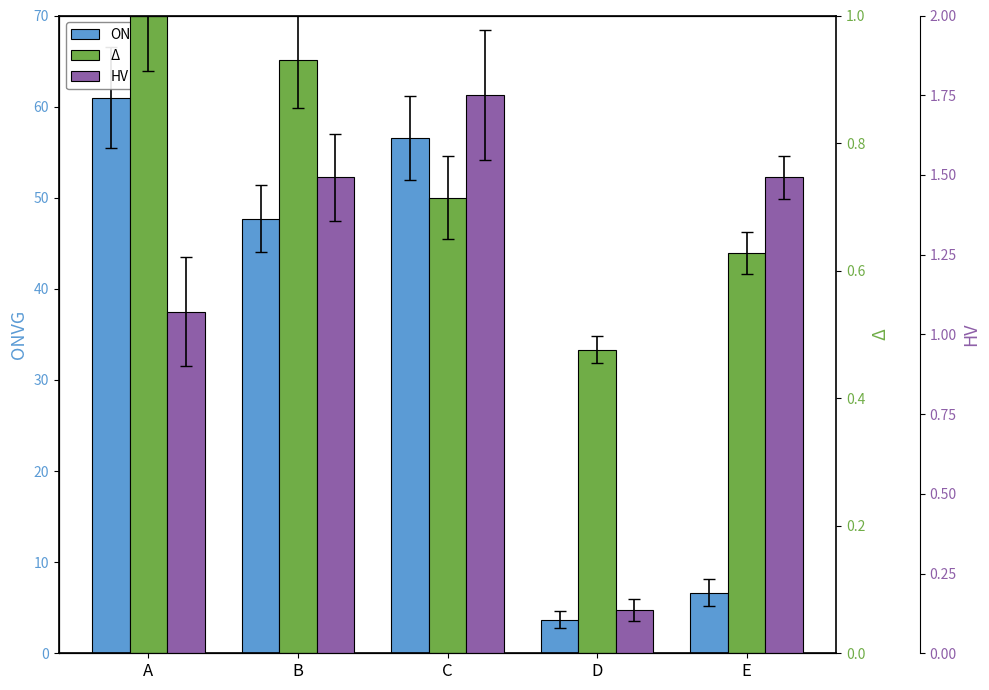

At which category is the sum across all series the highest?

A